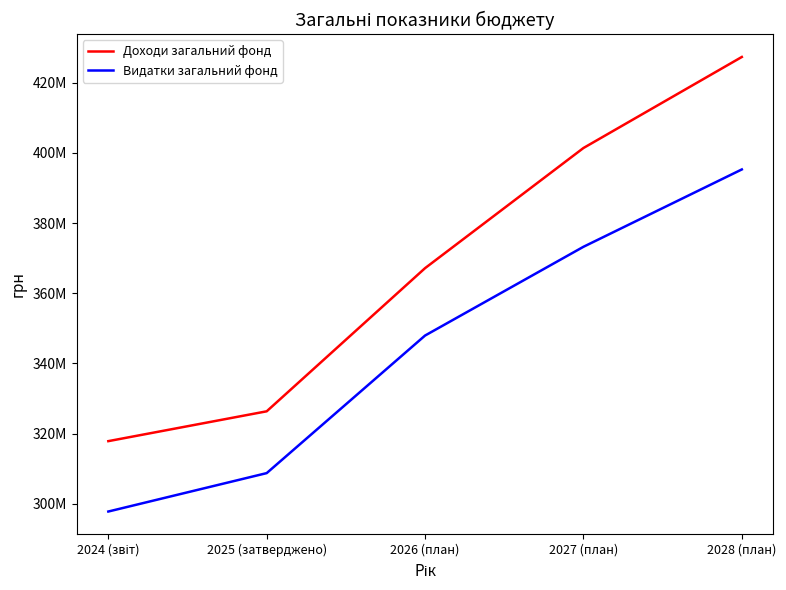

Is the value of Видатки загальний фонд at 2025 (затверджено) greater than the value of Доходи загальний фонд at 2027 (план)?

No